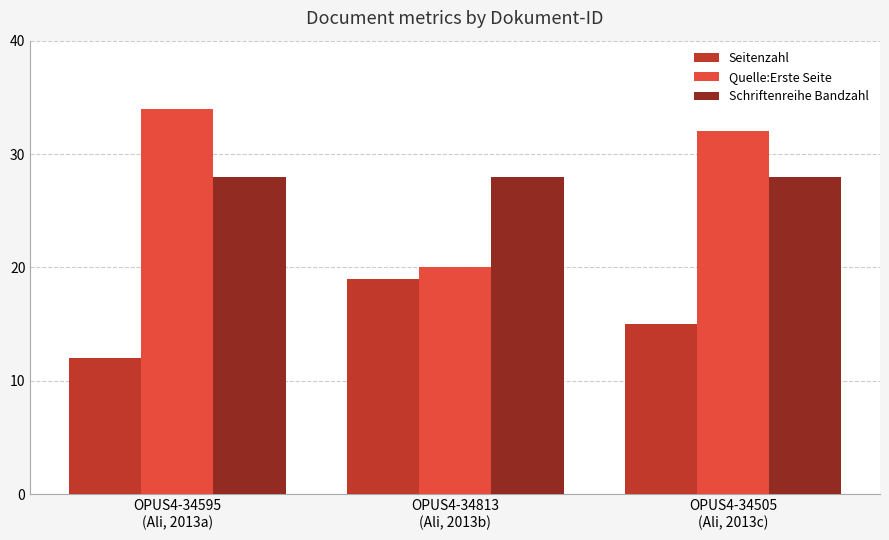

How many groups of bars are there?

3